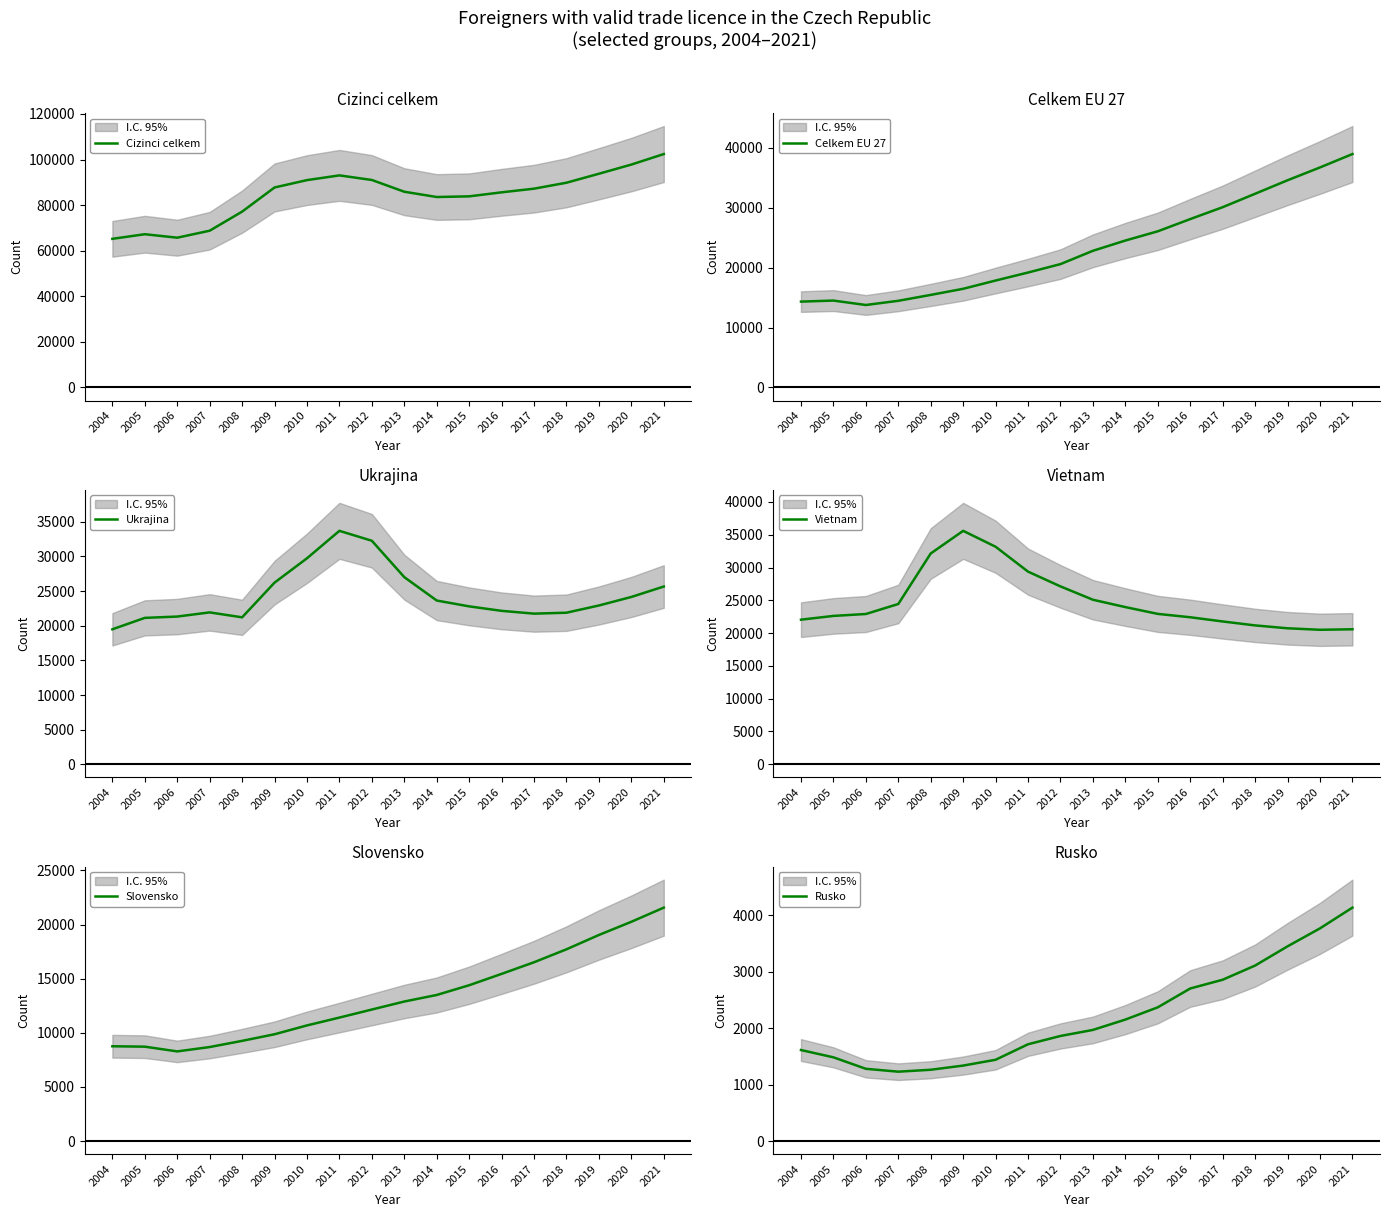

What is the difference between the second highest and minimum values in the Ukrajina series?

12781